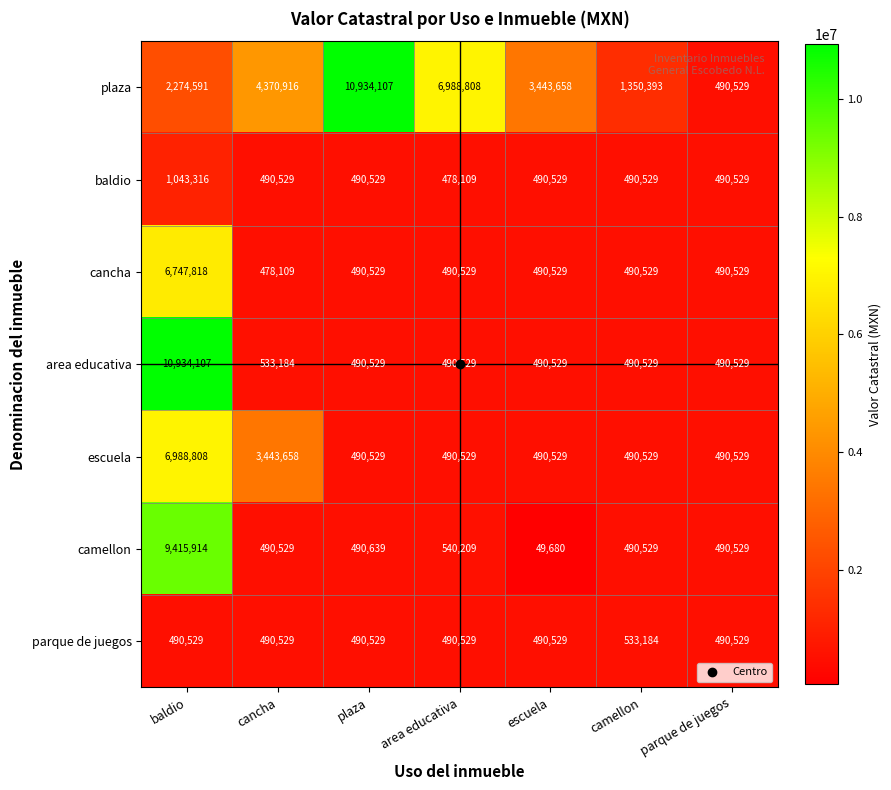

What is the spread (max minus min) of values at cancha?

3892807